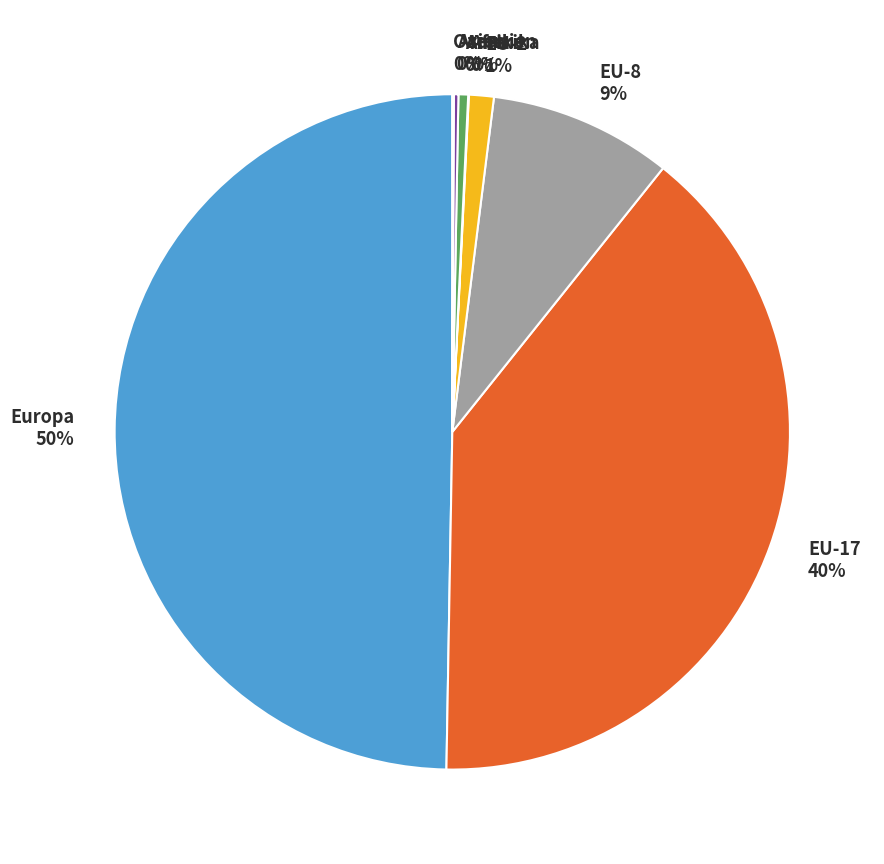

To the nearest percent, what is the average slice percentage?

12%